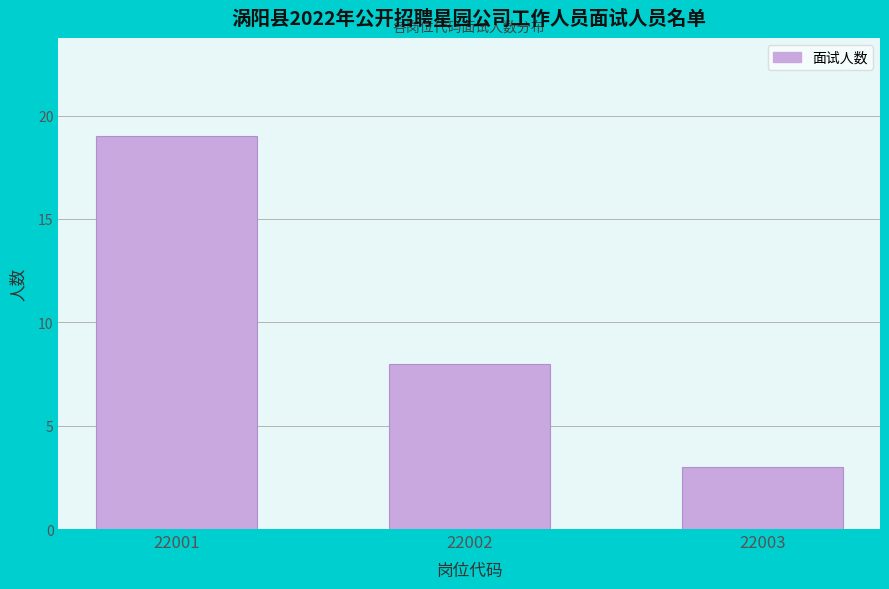

Reading right to left, transcribe all the data shown in this chart.

3	8	19